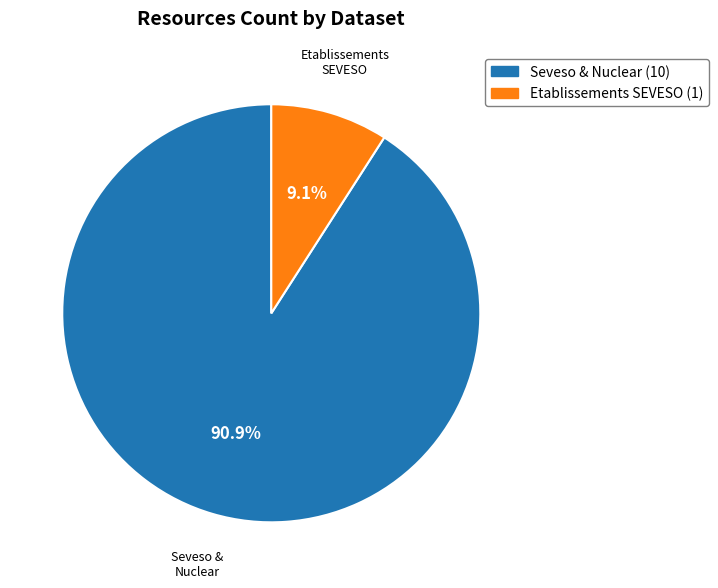

Rank the categories by value from highest to lowest.

Seveso & Nuclear (10), Etablissements SEVESO (1)